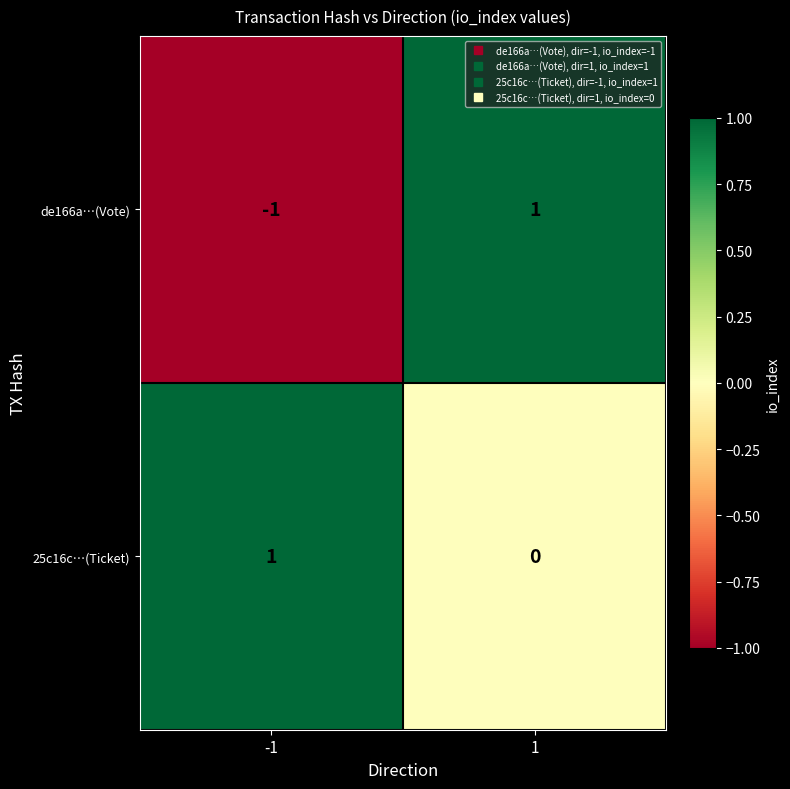

Which series has the widest spread of values?

de166a…(Vote)